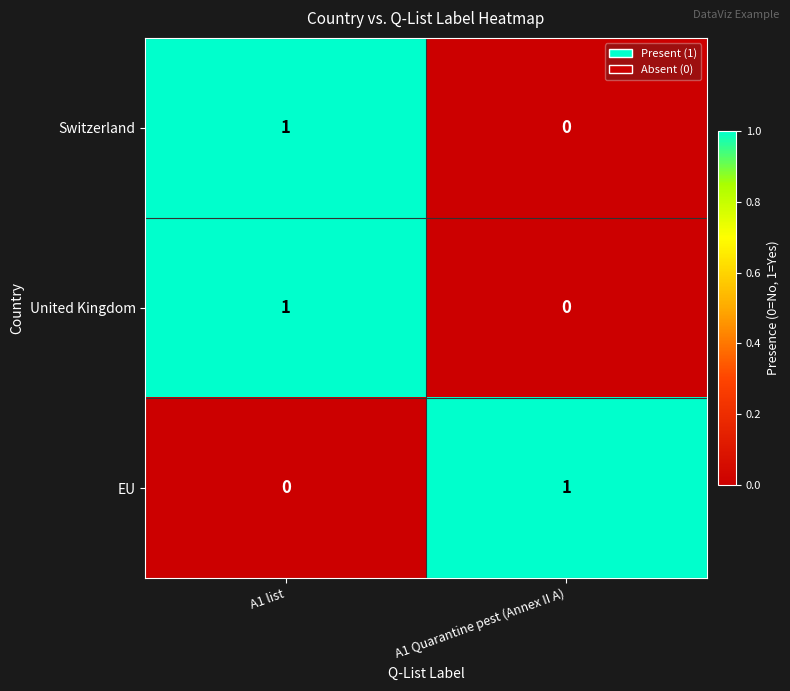

At which category is the sum across all series the highest?

A1 list